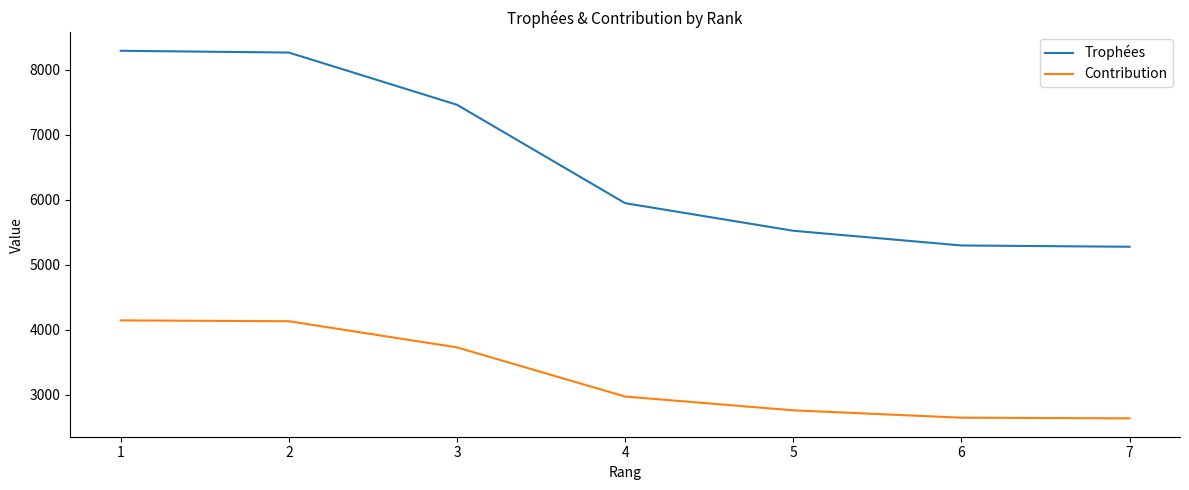

How many values in the Contribution series are below 2973?

3